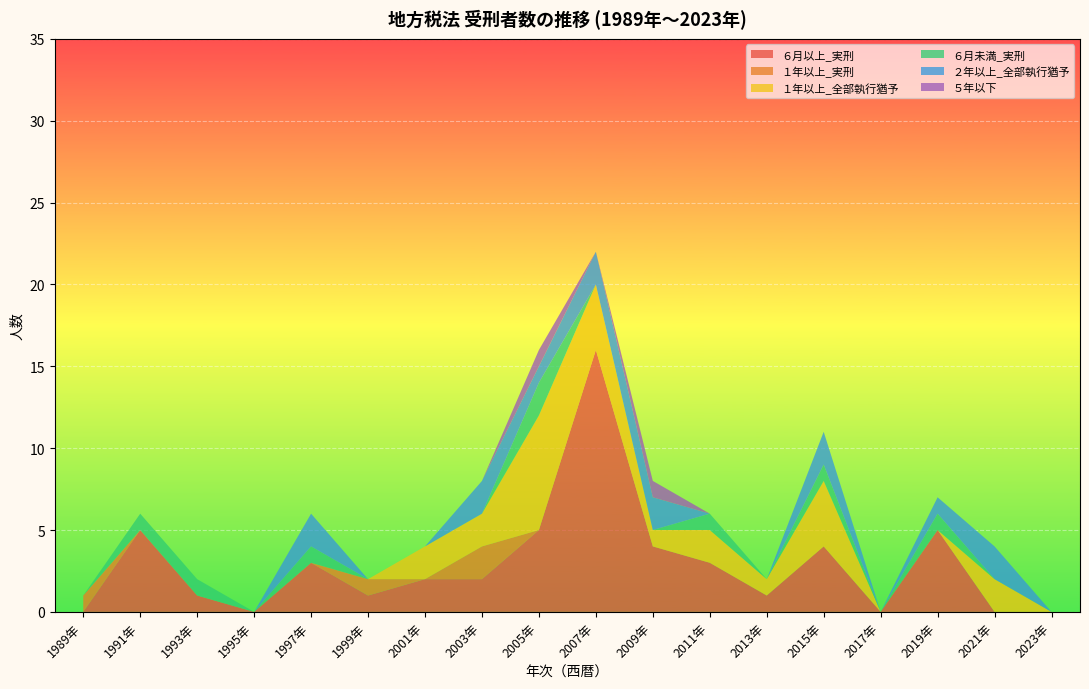

Reading left to right, extract all data points from this chart.

６月以上_実刑: 0	5	1	0	3	1	2	2	5	16	4	3	1	4	0	5	0	0
１年以上_実刑: 1	0	0	0	0	1	0	2	0	0	0	0	0	0	0	0	0	0
１年以上_全部執行猶予: 0	0	0	0	0	0	2	2	7	4	1	2	1	4	0	0	2	0
６月未満_実刑: 0	1	1	0	1	0	0	0	2	0	0	1	0	1	0	1	0	0
２年以上_全部執行猶予: 0	0	0	0	2	0	0	2	1	2	2	0	0	2	0	1	2	0
５年以下: 0	0	0	0	0	0	0	0	1	0	1	0	0	0	0	0	0	0